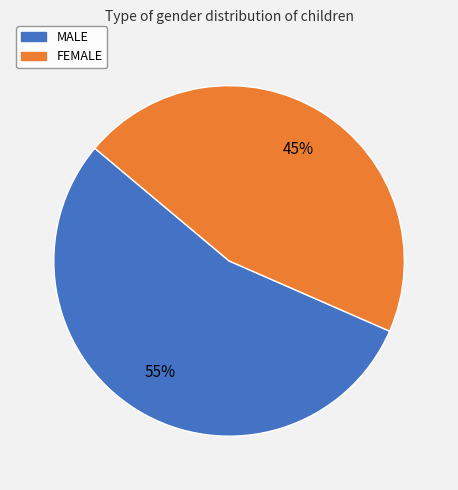

What is the ratio of the value at MALE to the value at FEMALE?

1.2